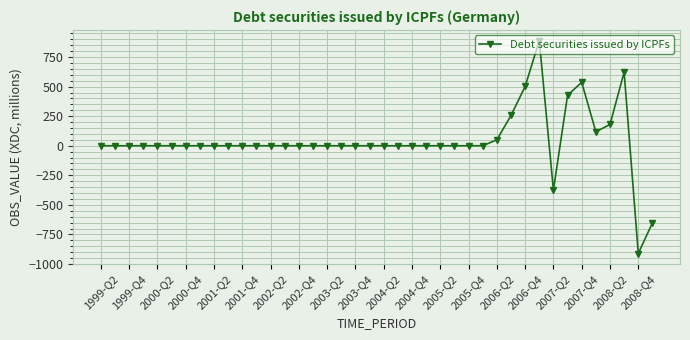

Reading left to right, transcribe all the data shown in this chart.

0	0	0	0	0	0	0	0	0	0	0	0	0	0	0	0	0	0	0	0	0	0	0	0	0	0	0	0	50	256	501	889	-375	427	536	118	180	622	-911	-652